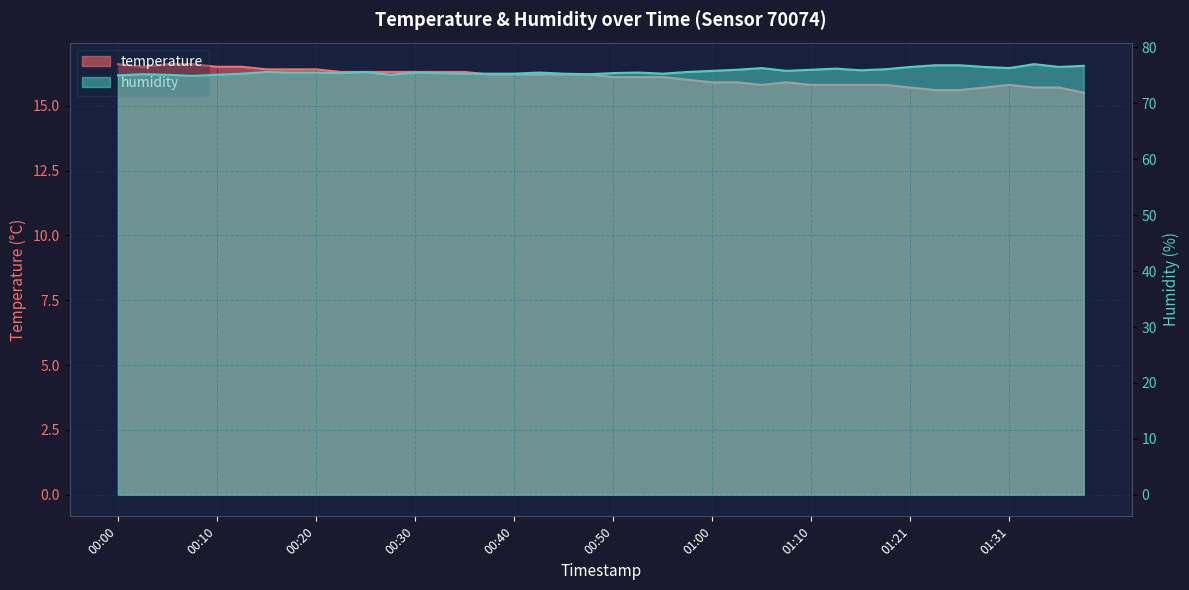

Rank the categories by humidity value from lowest to highest.

00:07, 00:00, 00:05, 00:10, 00:27, 00:02, 00:47, 00:12, 00:35, 00:37, 00:40, 00:45, 00:55, 00:22, 00:32, 00:50, 00:17, 00:20, 00:30, 00:42, 00:53, 00:15, 00:25, 00:58, 01:00, 01:08, 01:15, 01:03, 01:10, 01:18, 01:13, 01:05, 01:31, 01:21, 01:28, 01:36, 01:38, 01:23, 01:26, 01:33